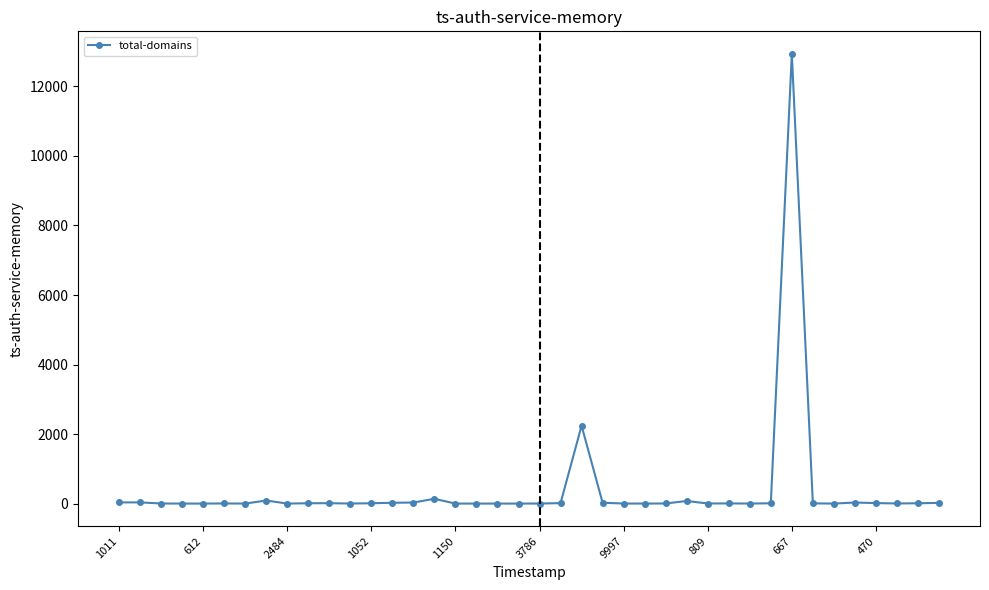

True or false: the data has more than 2 interior local peaks.

True